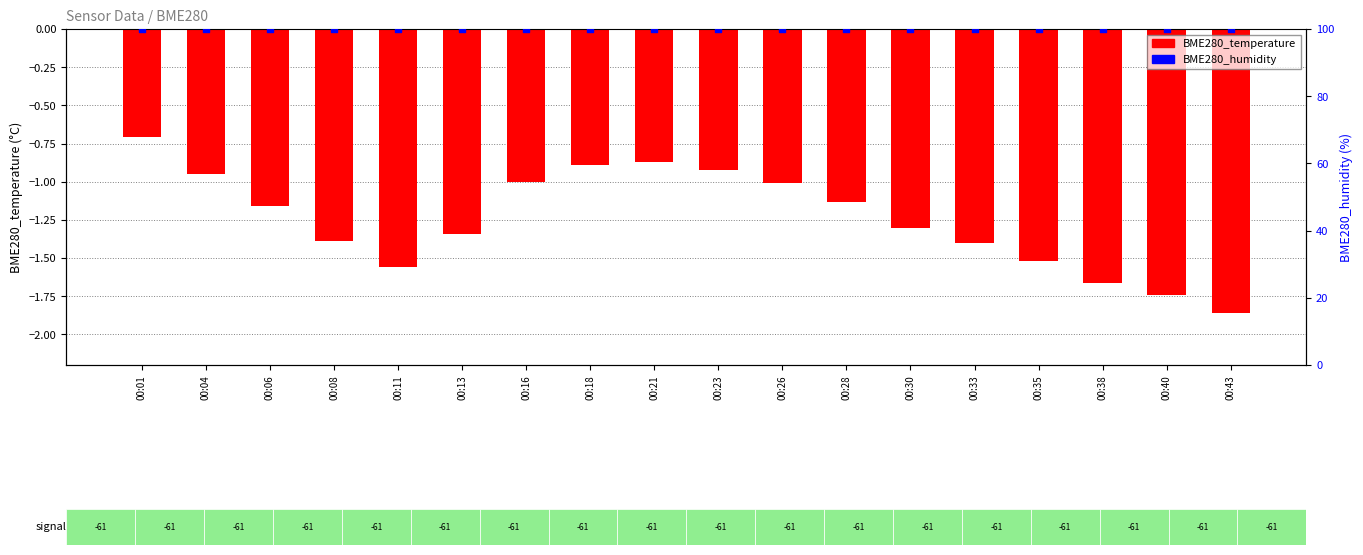

Which series has the largest total across all categories?

BME280_humidity